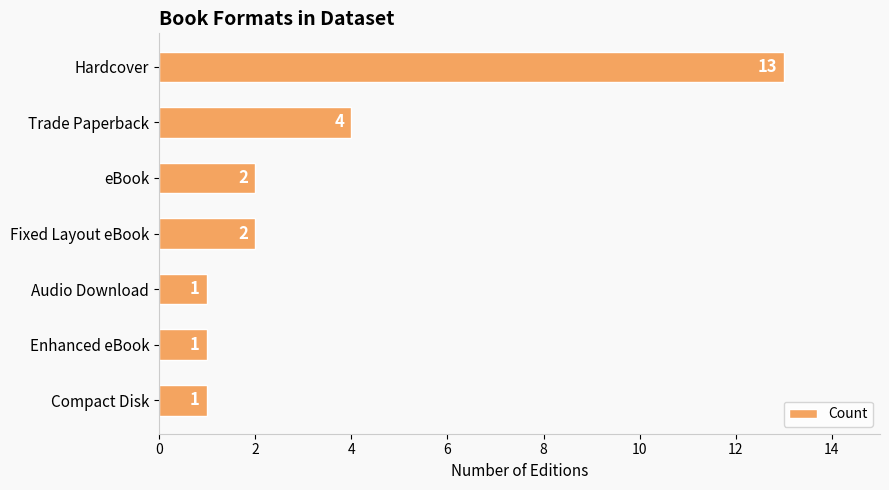

What is the maximum value shown in the chart?

13